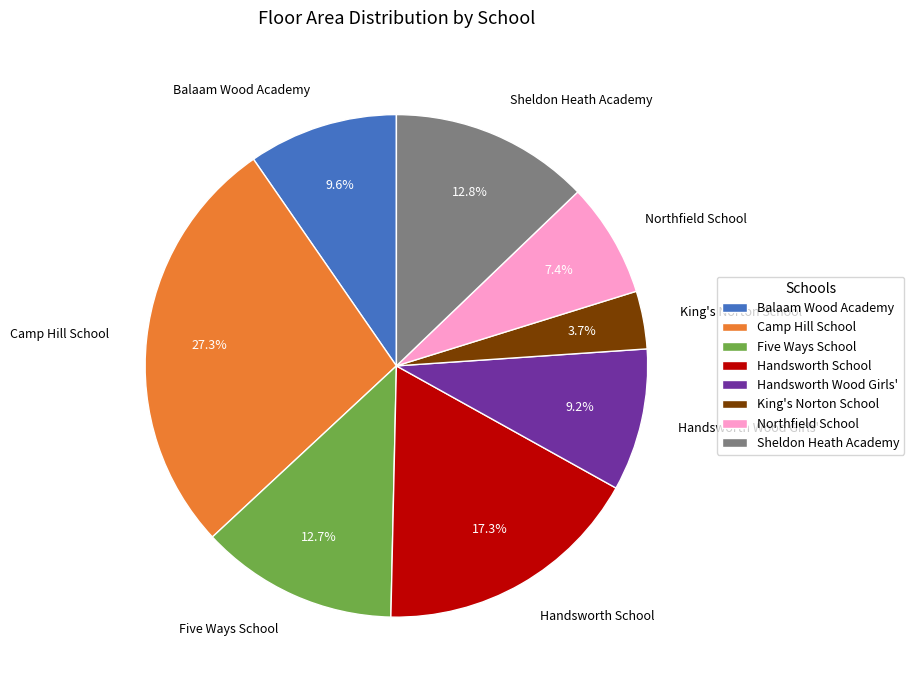

Combined, do King's Norton School and Handsworth Wood Girls' account for over 50%?

No